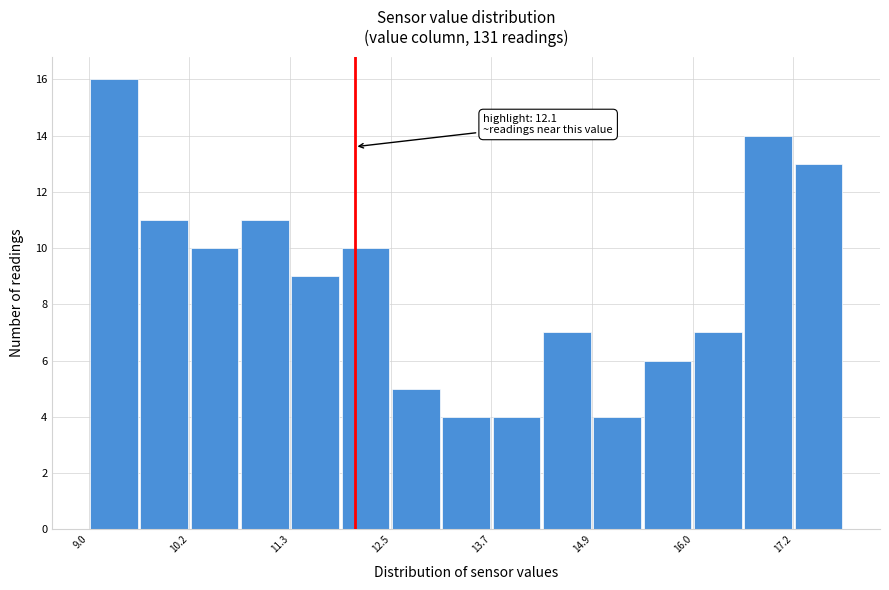

Around what value on the x-axis is the tallest bar? Give the approximate position of its centre, as read against the axis.

9.2